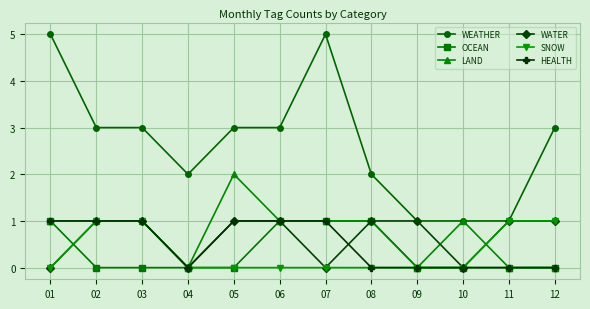

What is the total value across all series at 12?

5